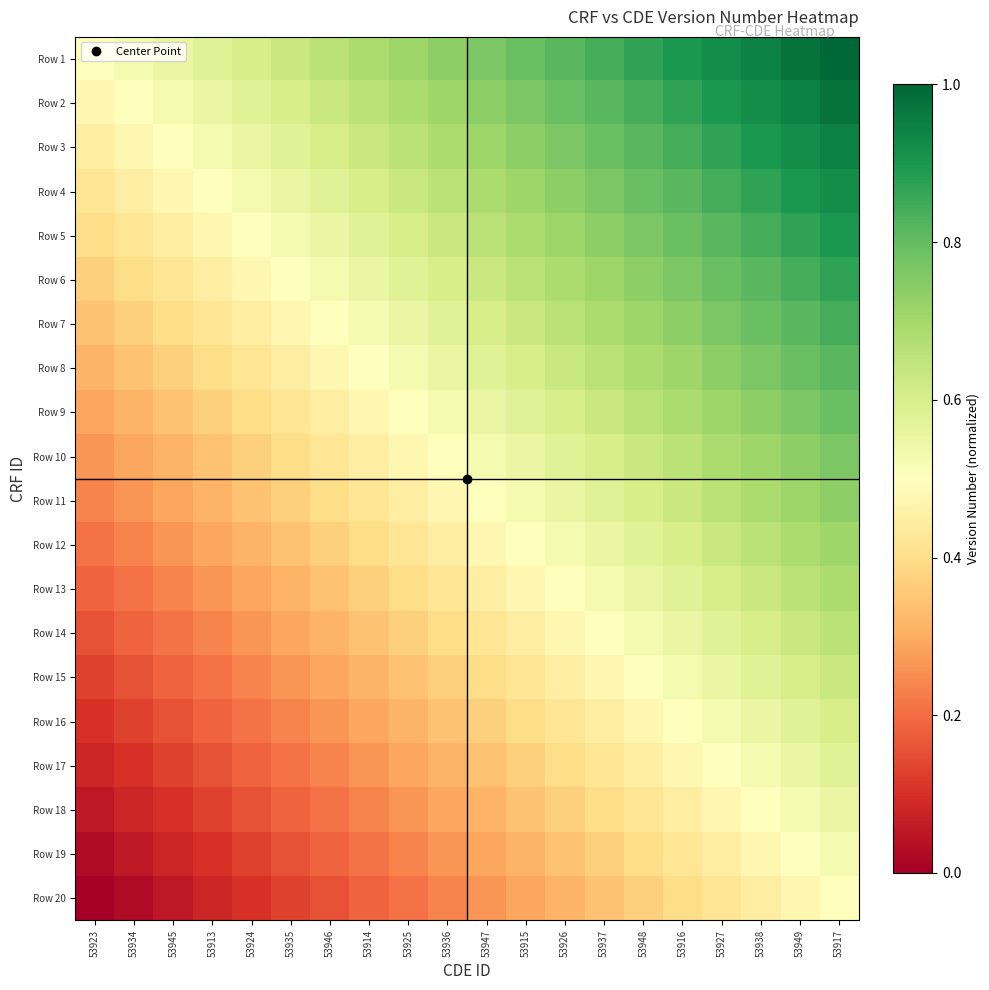

Which label corresponds to the largest value in the chart?

53917